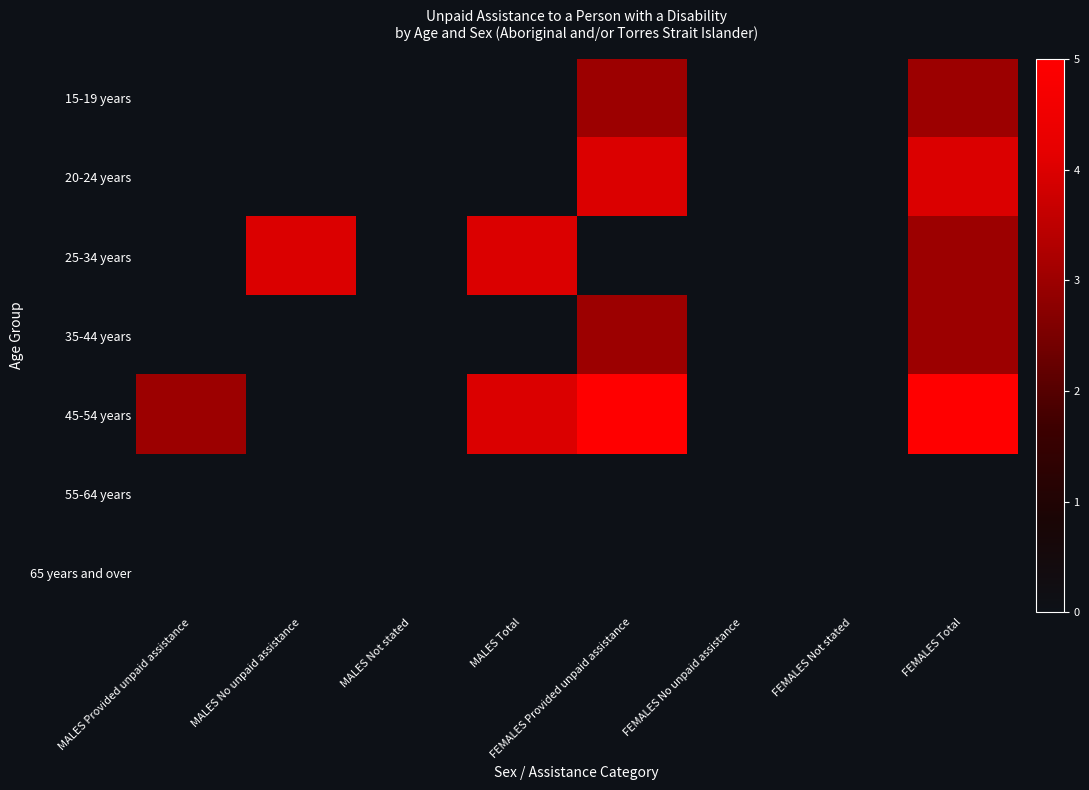

Which series has the widest spread of values?

45-54 years